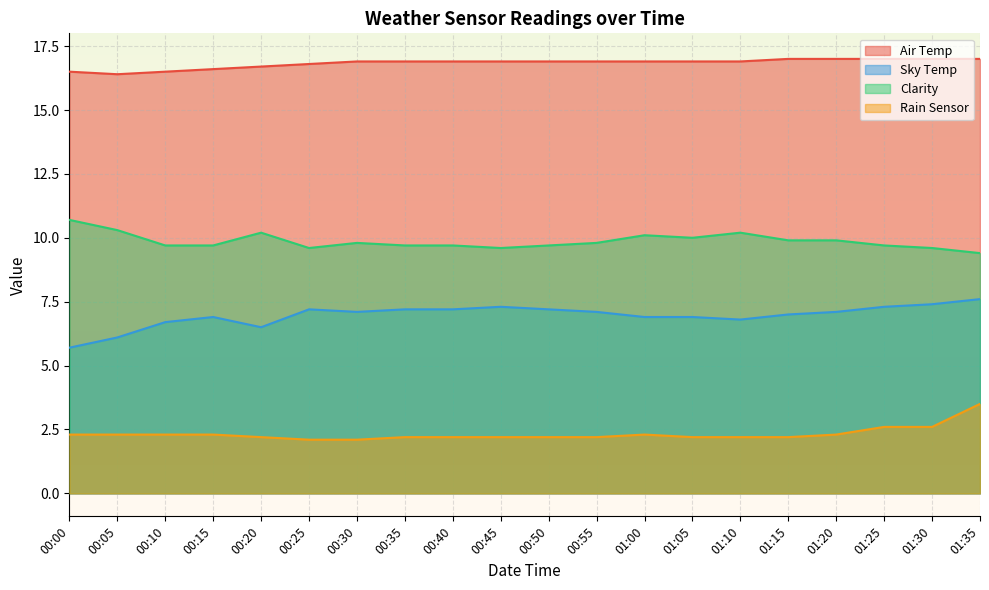

What is the maximum value for Clarity?

10.7